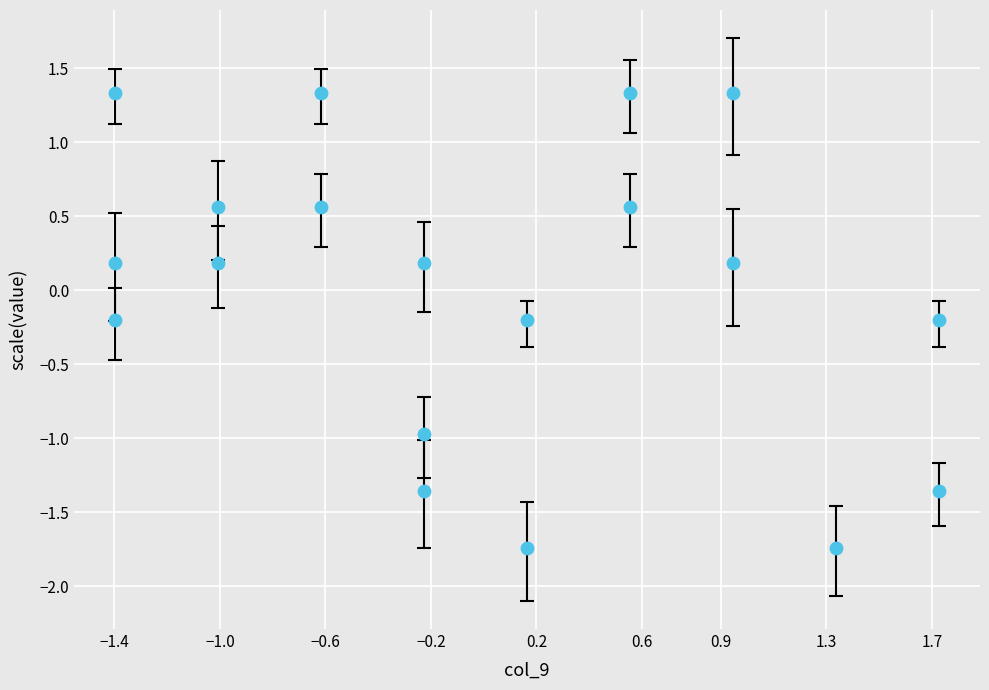

What is the range of X values (max minus min)?

3.1